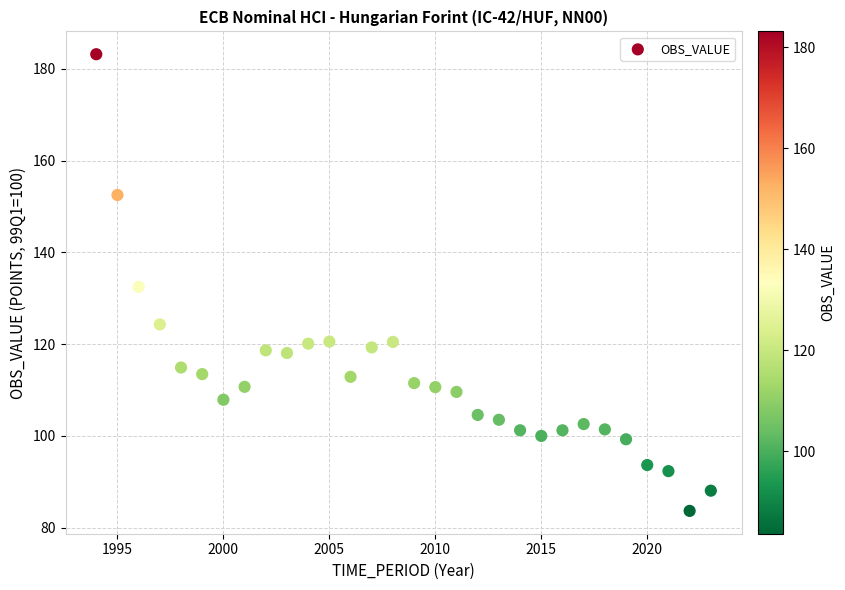

What is the range of Y values (max minus min)?

99.5